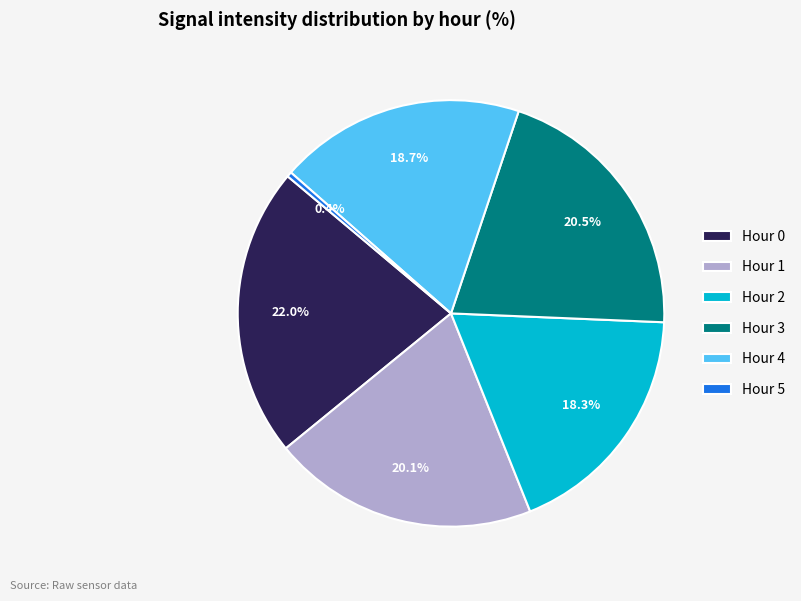

Count the number of slices in the pie.

6